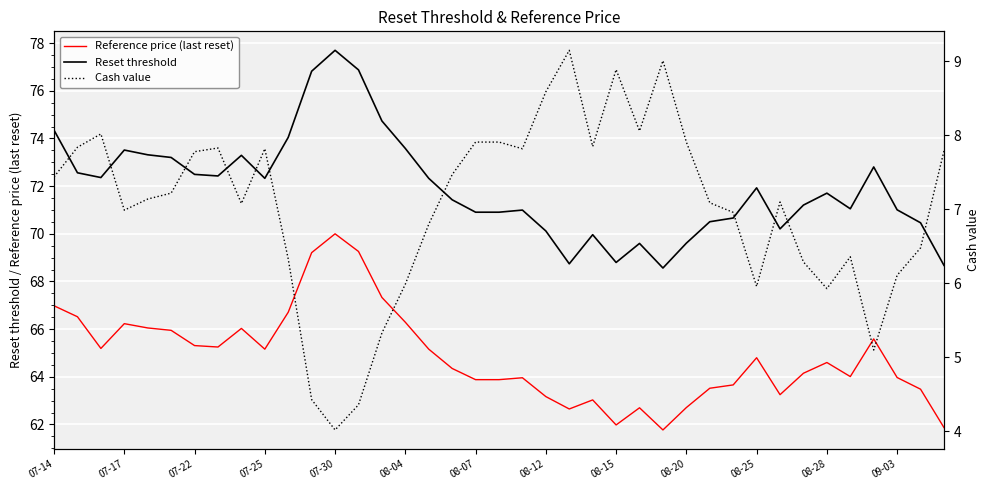

What is the greatest value displayed?

77.7